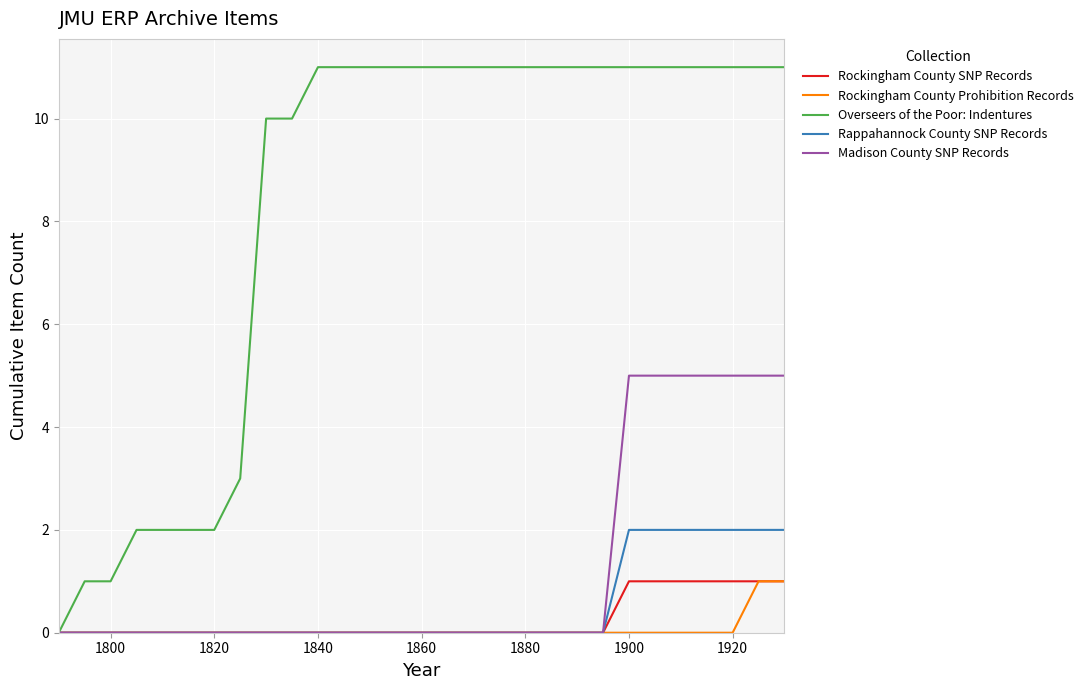

Which series has the widest spread of values?

Overseers of the Poor: Indentures